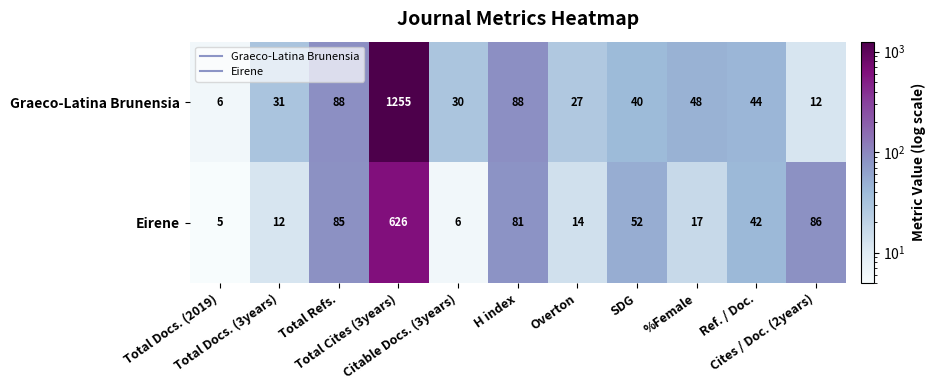

What is the difference between the second highest and minimum values in the Eirene series?

81